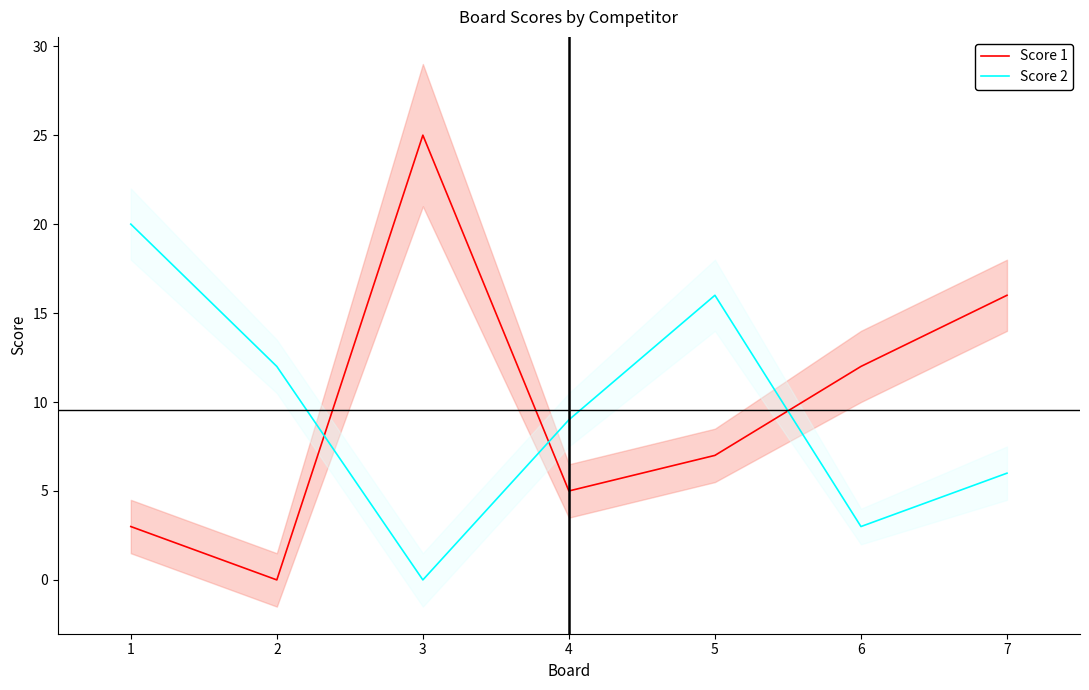

What is the average value of the Score 2 series?

9